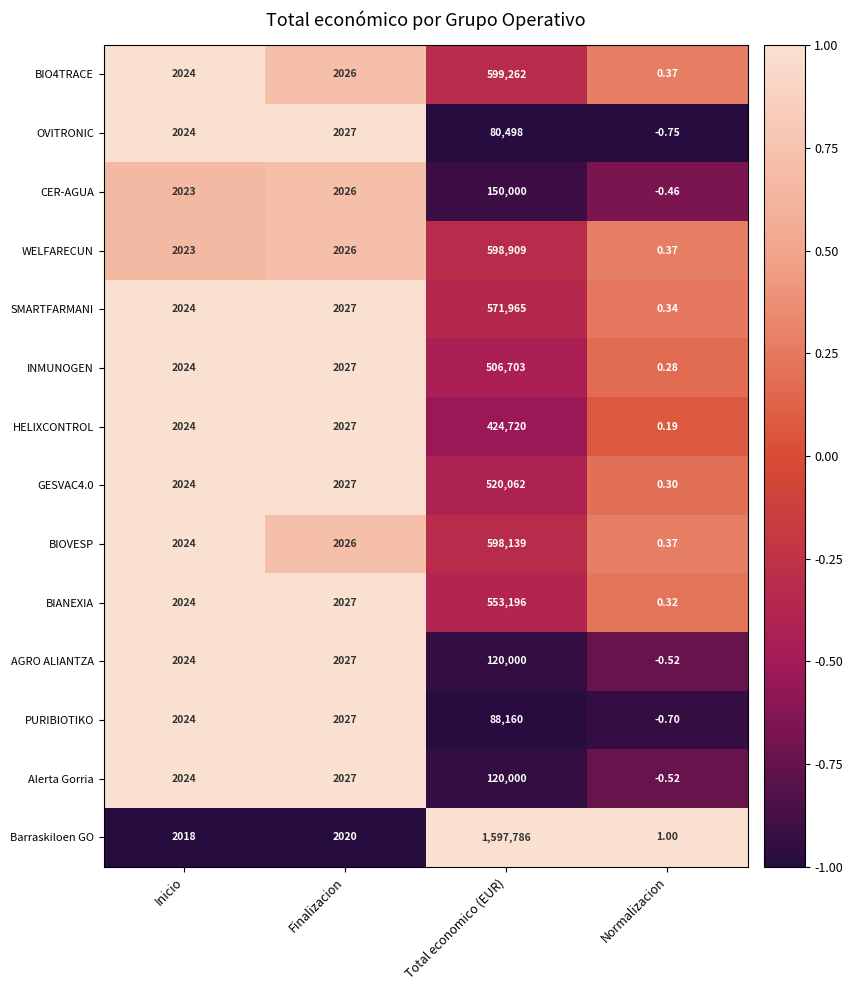

Which series has the largest total across all categories?

Barraskiloen GO